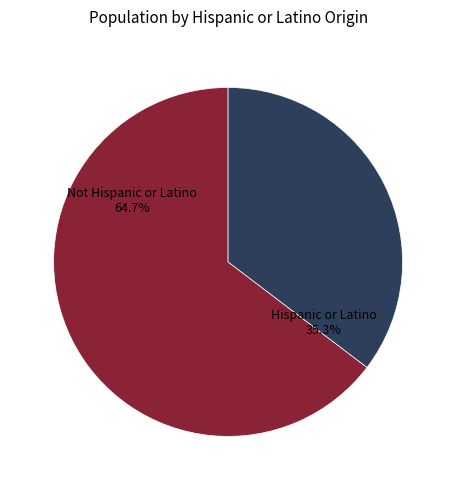

Which slice is the largest?

Not Hispanic or Latino